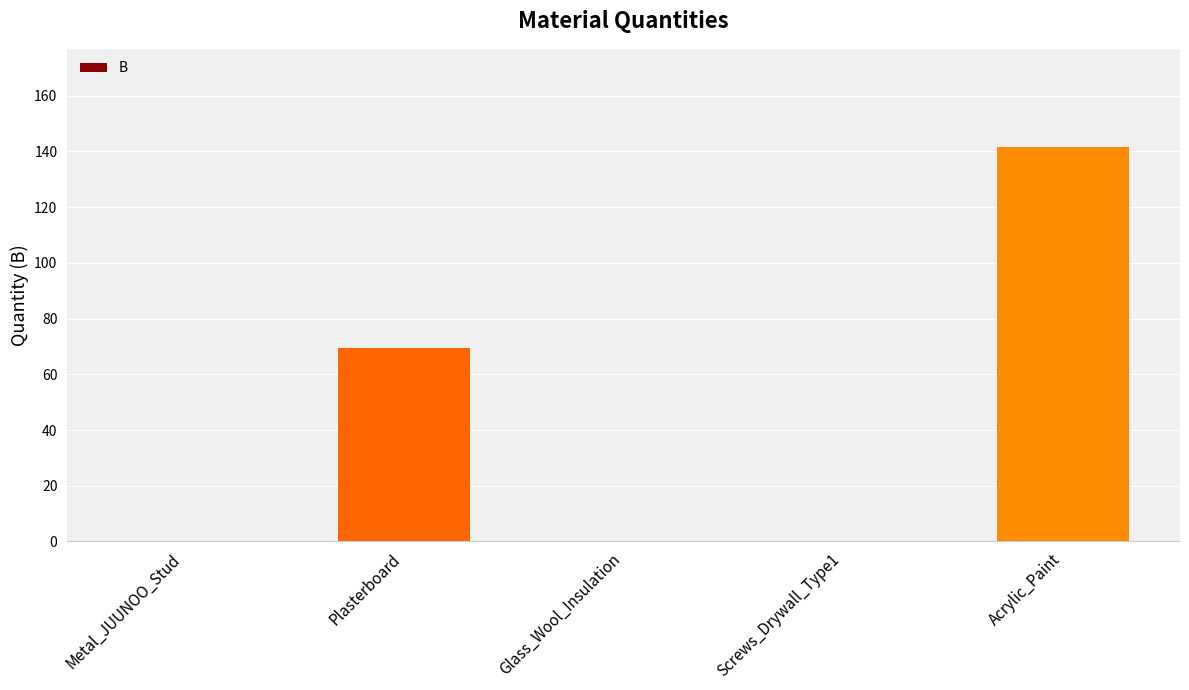

What is the ratio of the value at Acrylic_Paint to the value at Plasterboard?

2.0